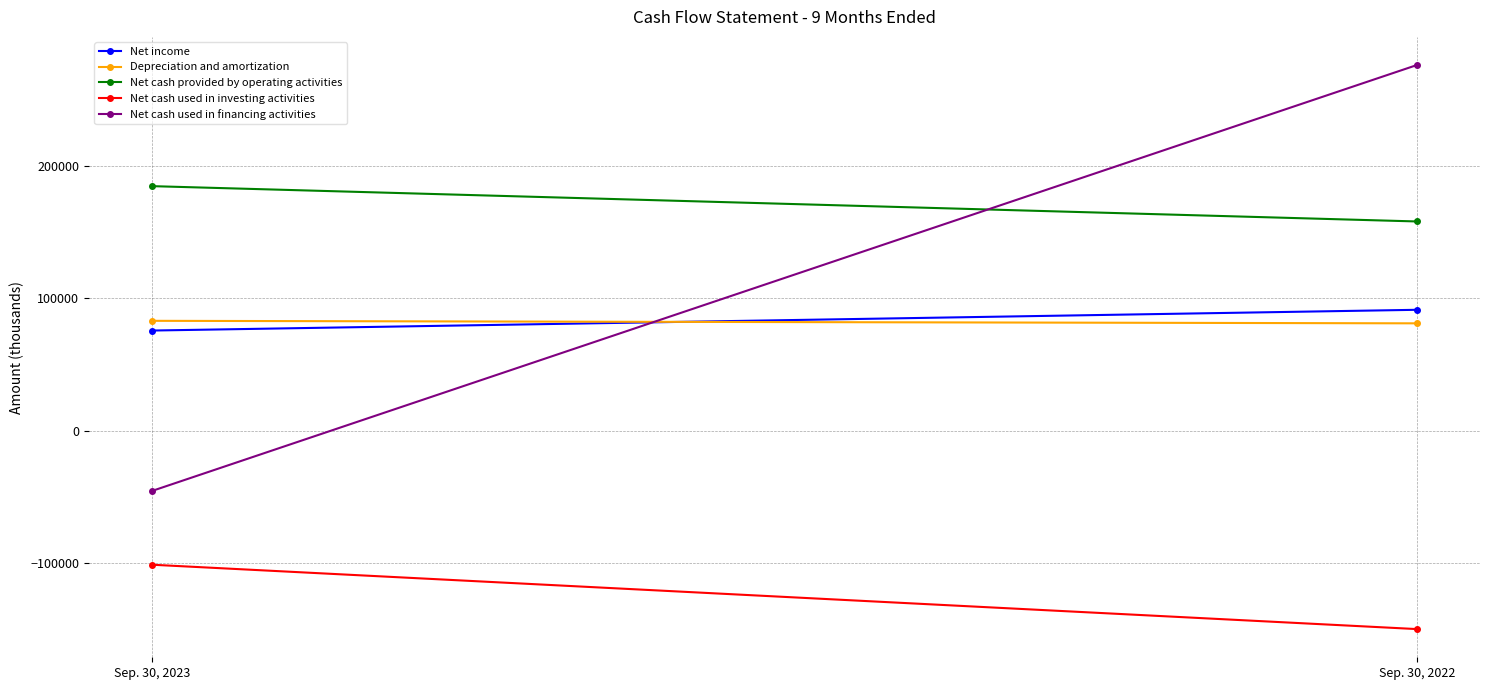

Read the Depreciation and amortization value at Sep. 30, 2023, to the nearest 100.

83000